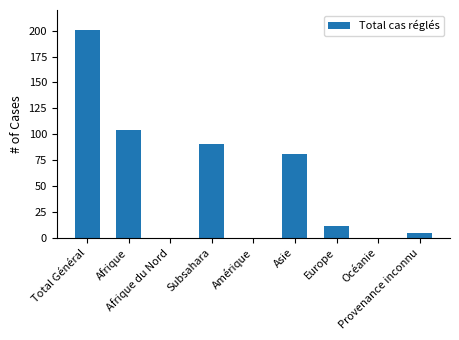

What is the sum of all values?

493